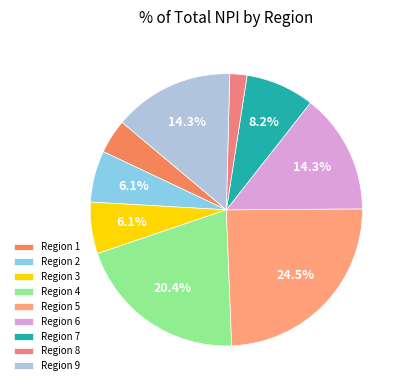

How many slices are in this pie chart?

9